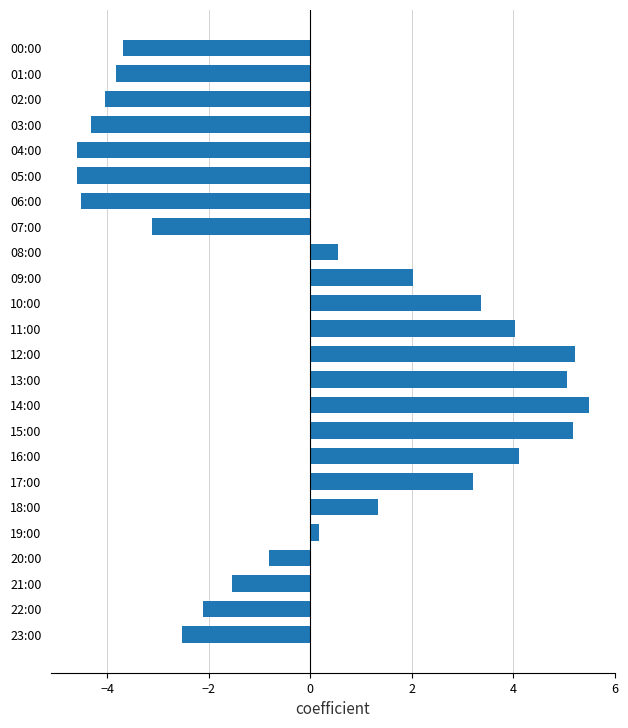

Does the chart contain any negative values?

Yes